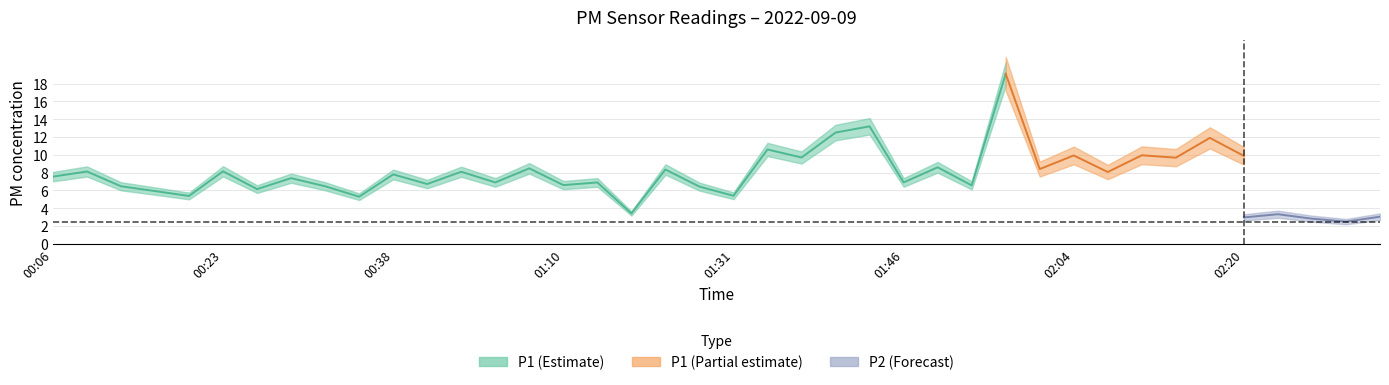

True or false: P2 and P1 cross at least once.

False